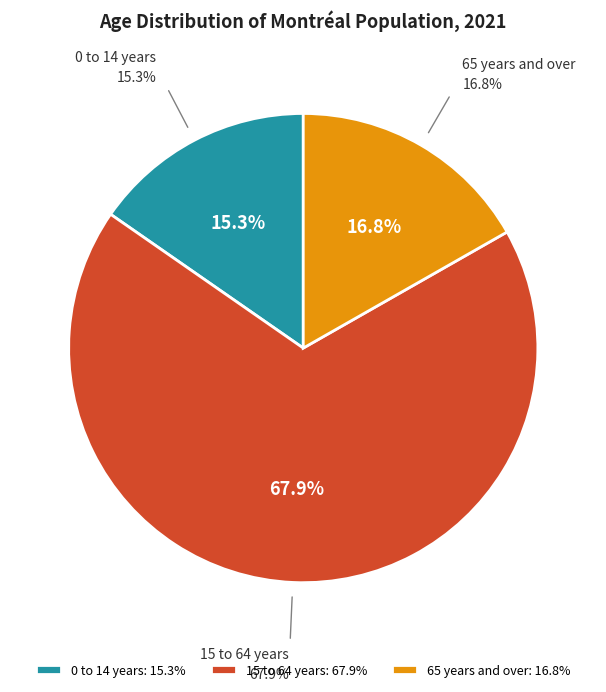

Do 0 to 14 years and 65 years and over together represent more than half of the pie?

No